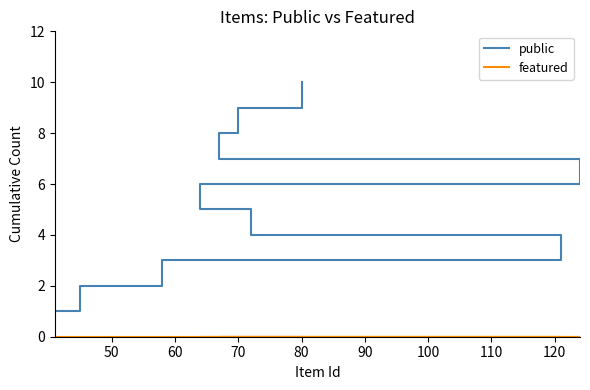

At how many categories does at least one series exceed 8?

2